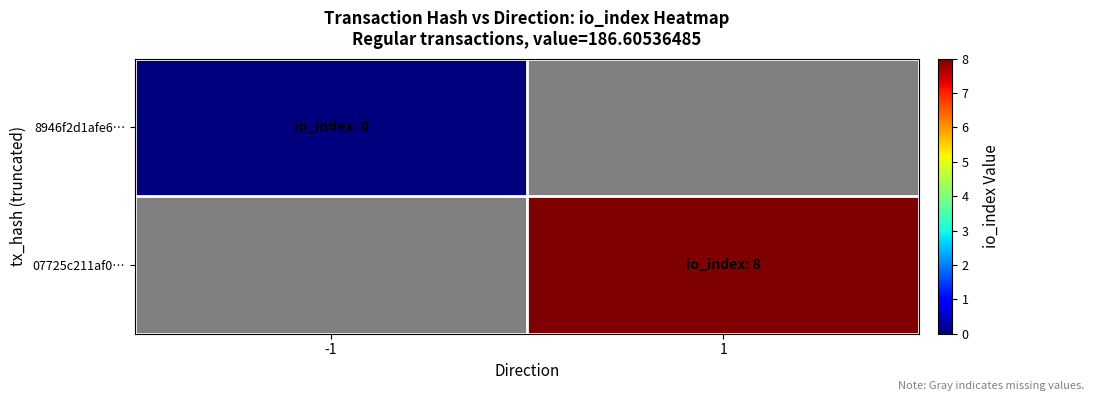

Where is 8946f2d1afe6… nearest to the value 0?

-1